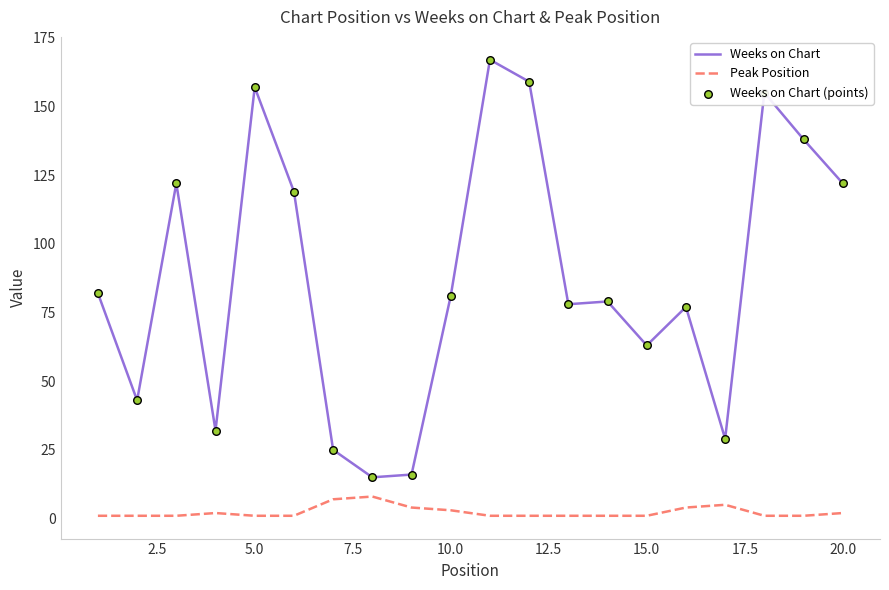

At how many categories does at least one series exceed 100?

8